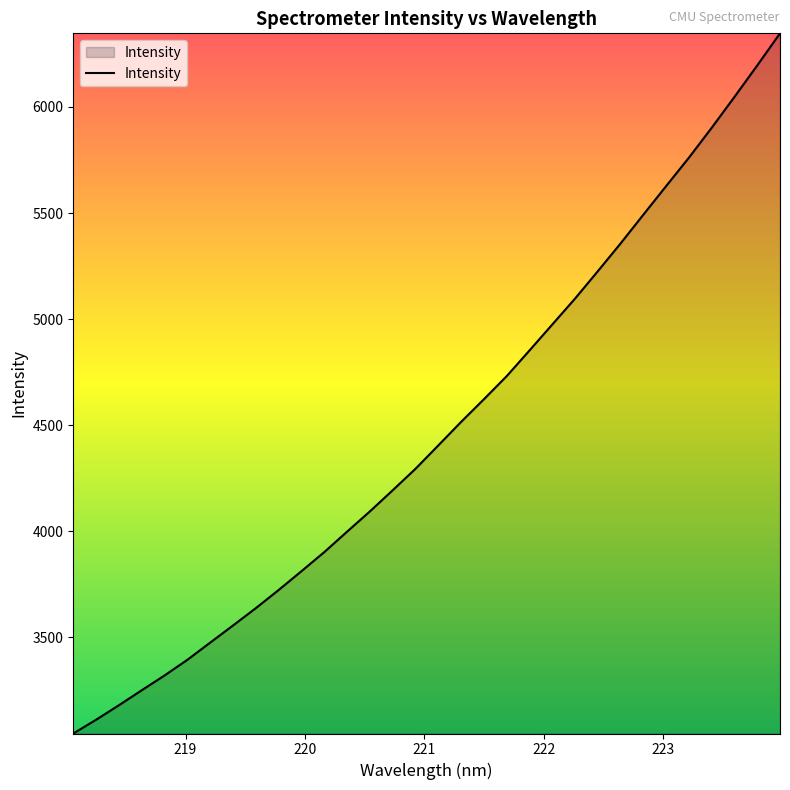

Reading left to right, list all the values displayed in this chart.

3046.9	3111.8	3180.2	3250.8	3320.5	3394.4	3475.4	3556.1	3637.7	3723.3	3811.9	3901.8	3998.3	4093.7	4193.3	4294.5	4404.7	4515.4	4622.2	4731.1	4852.2	4974.5	5096.8	5225.9	5356.8	5492.4	5627.3	5761.1	5902.1	6047.6	6195.9	6347.2